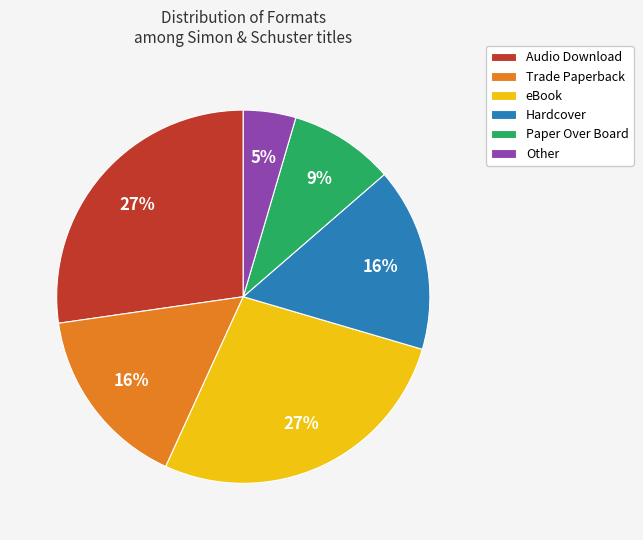

To the nearest percent, what percentage of the pie is Paper Over Board?

9%